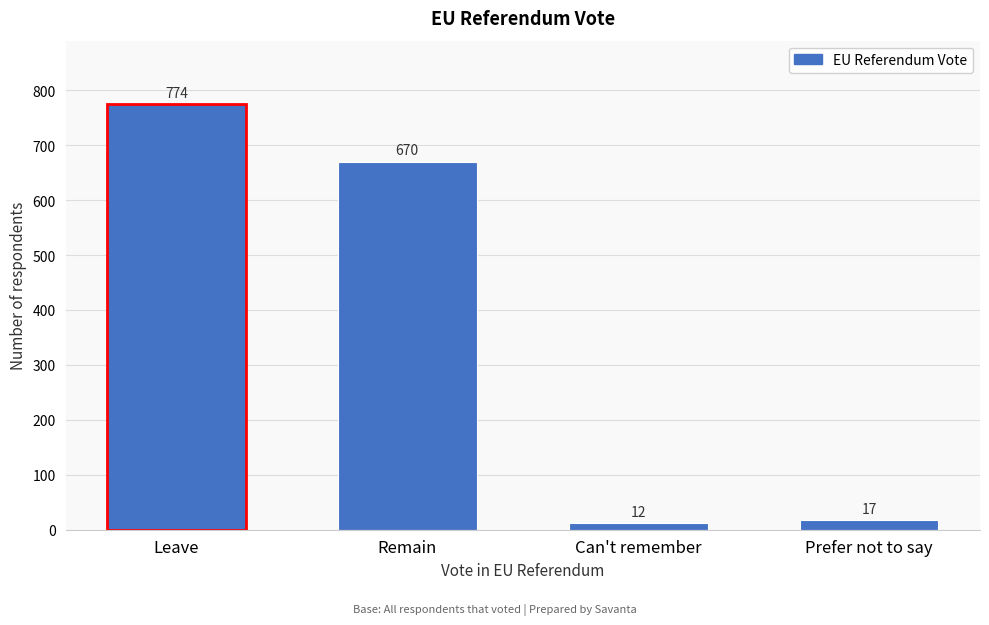

Reading right to left, list all the values displayed in this chart.

Prefer not to say=17	Can't remember=12	Remain=670	Leave=774